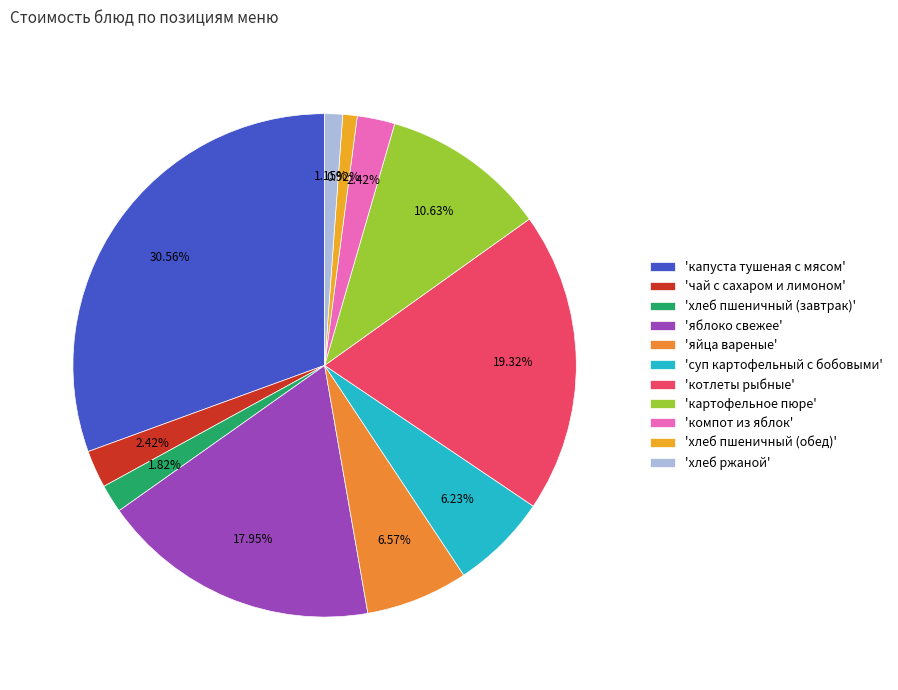

Which category has the biggest portion of the pie?

'капуста тушеная с мясом'